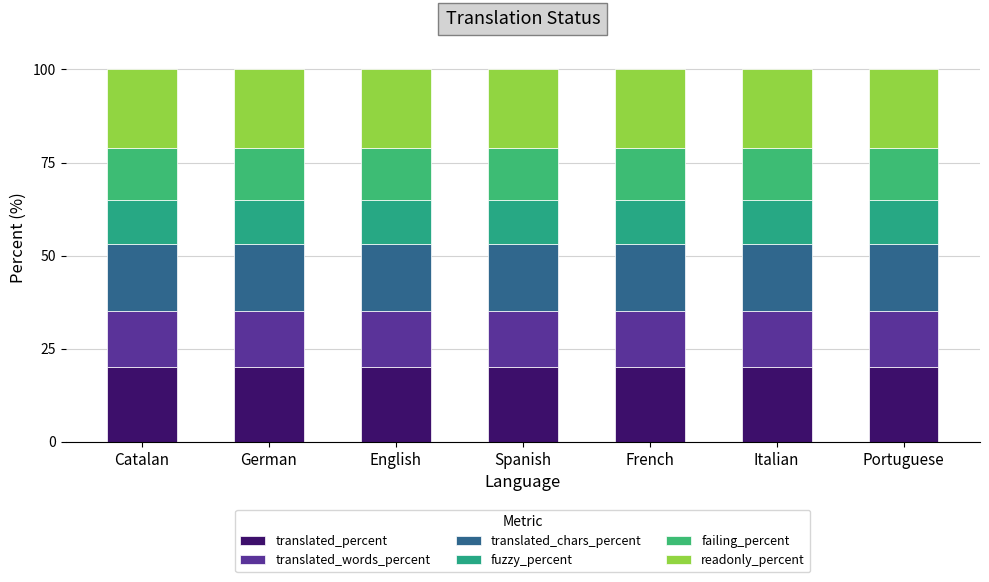

Does the chart contain any negative values?

No